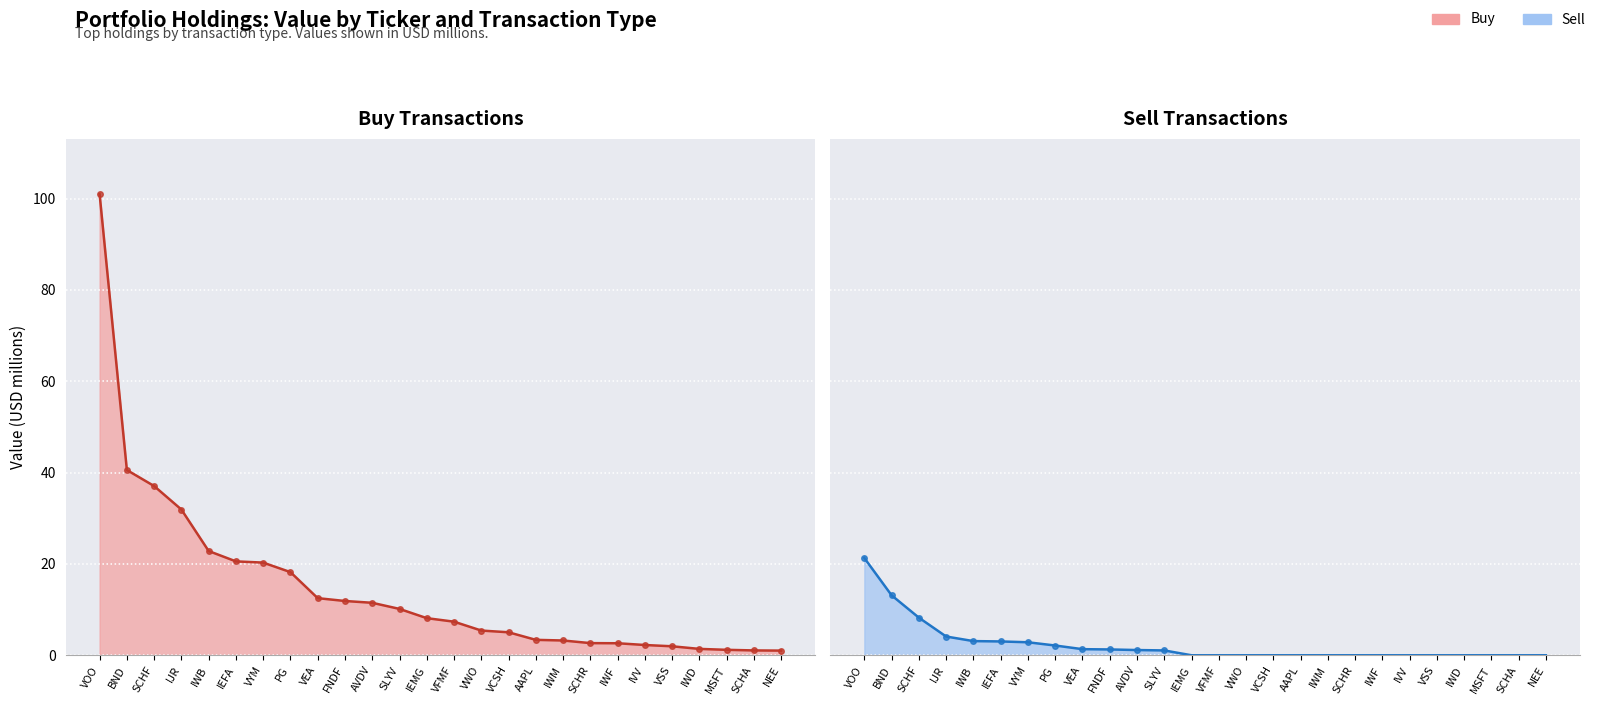

What is the total value across all series at MSFT?

1.2